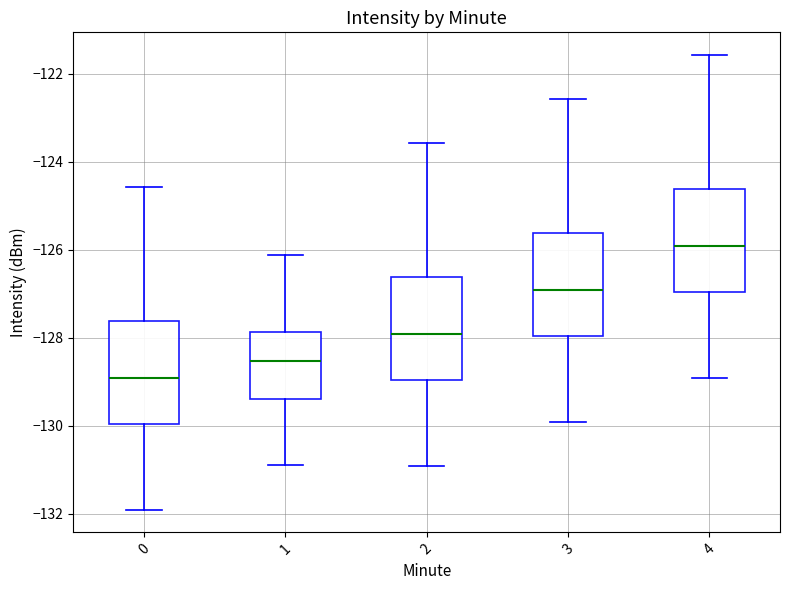

Reading left to right, read every box against the y-axis: the position of its median line, the range the box covers, and the ends of its whiskers. The values are not printed on the chart, so give them approximately, as read against the axis.

0: median -129.0, box -130.0 to -127.6, whiskers -132.0 to -124.6
1: median -128.6, box -129.4 to -127.8, whiskers -130.8 to -126.2
2: median -128.0, box -129.0 to -126.6, whiskers -131.0 to -123.6
3: median -127.0, box -128.0 to -125.6, whiskers -130.0 to -122.6
4: median -126.0, box -127.0 to -124.6, whiskers -129.0 to -121.6